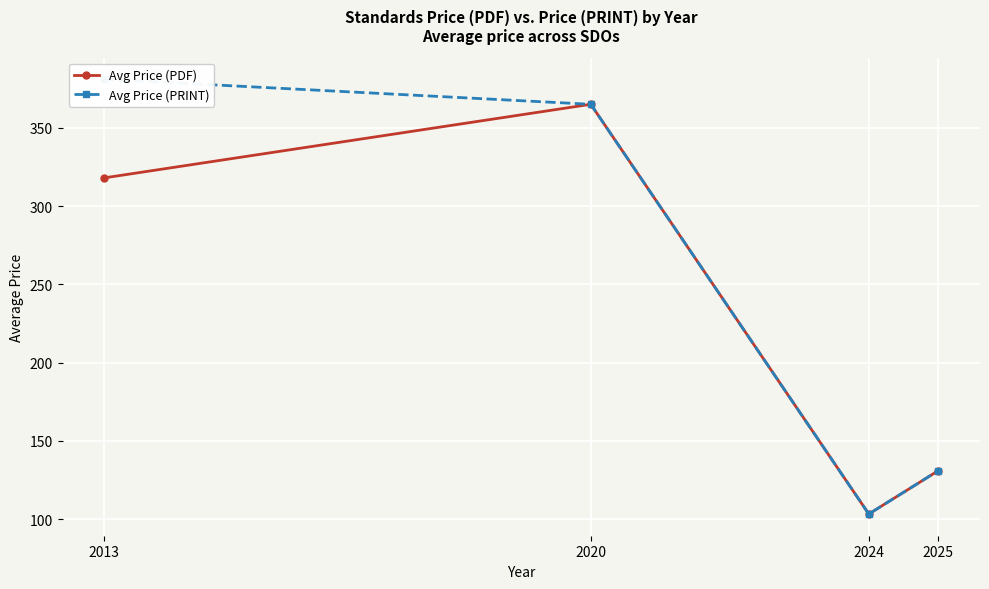

True or false: Avg Price (PDF) has a value of 163.1 at 2024.

False